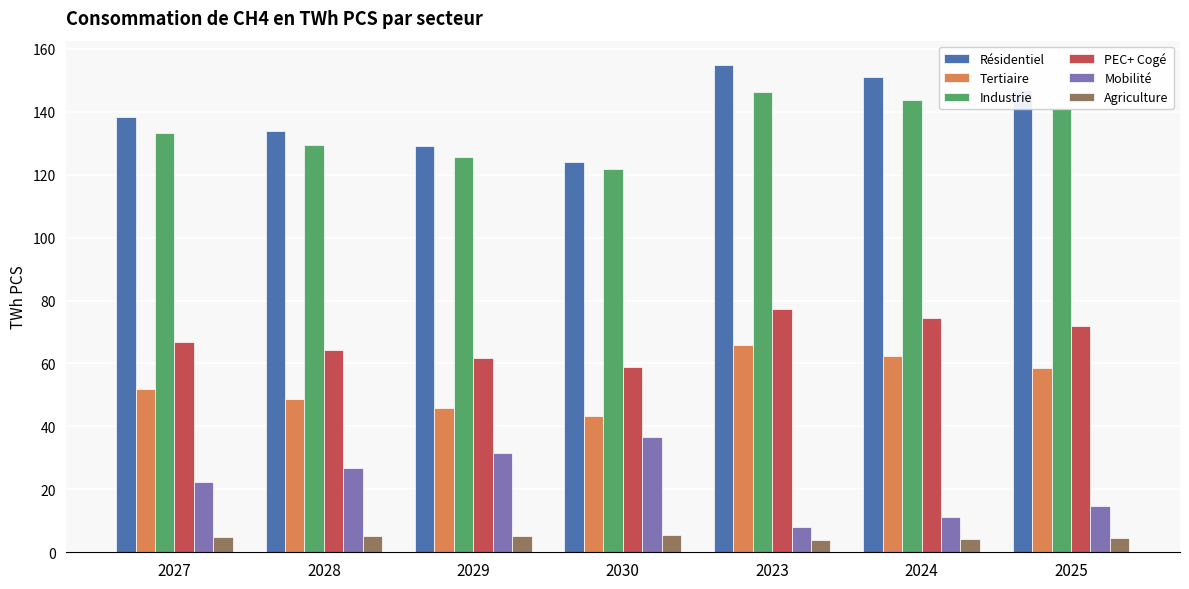

Does the chart contain any negative values?

No